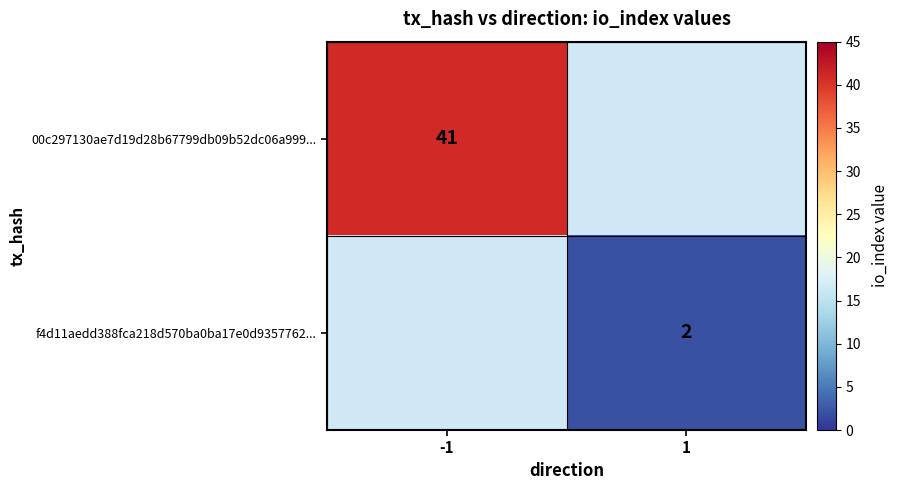

What is the greatest value displayed?

41.0